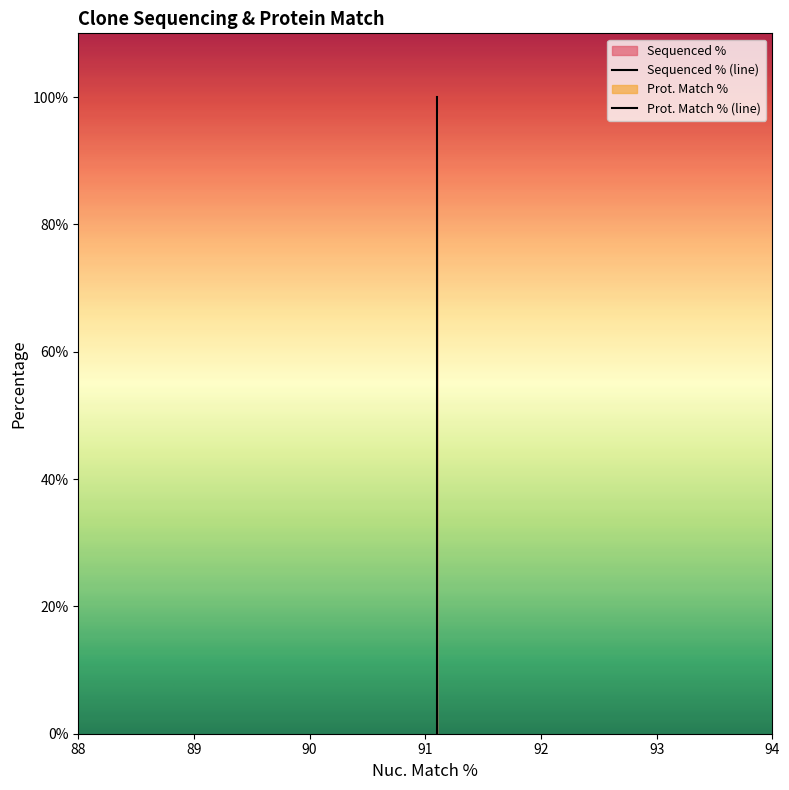

Which series has the largest total across all categories?

Prot. Match % (line)